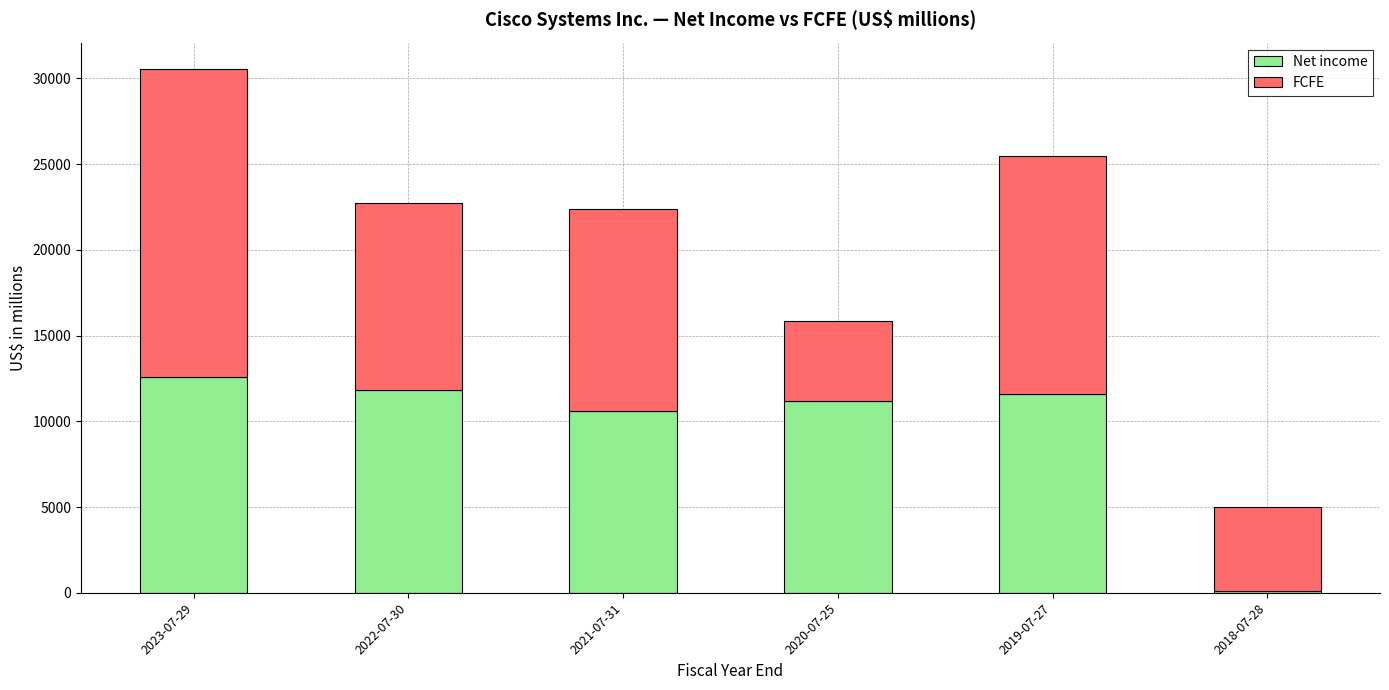

What is the value of the Net income bar at the 2nd from the left?

11812